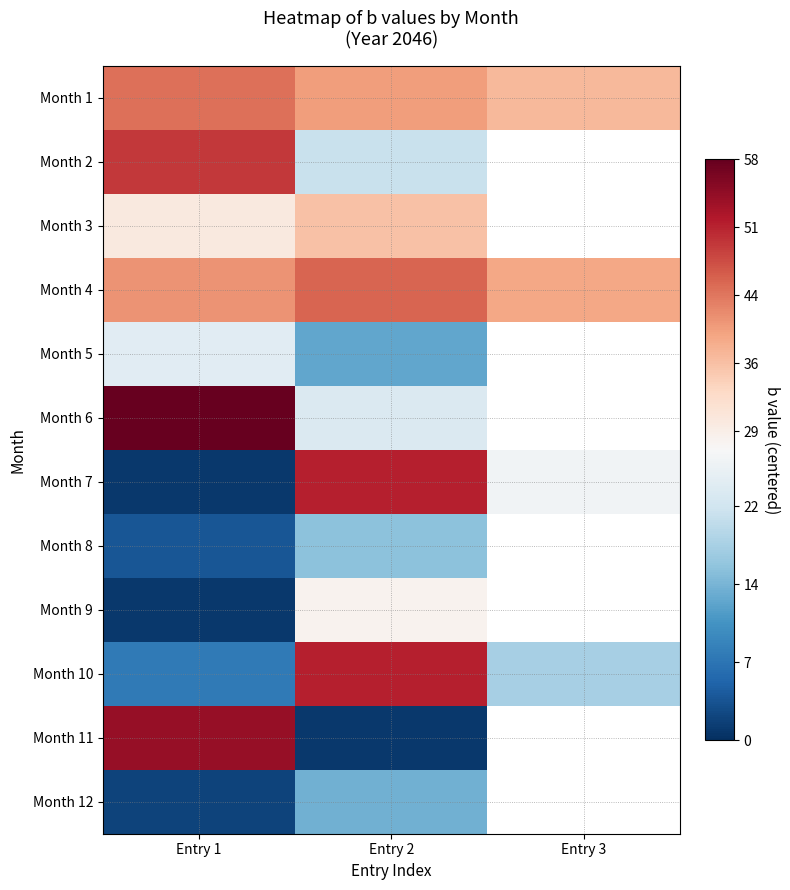

The Month 8 series shows -9.5 at Entry 1. True or false?

False